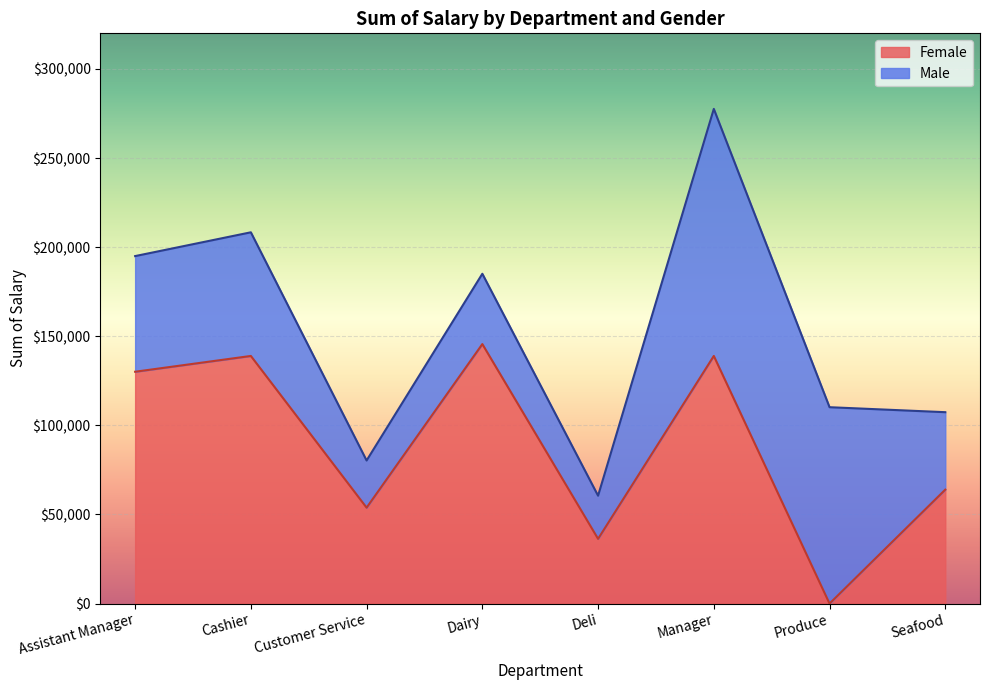

At which category does the data reach its first local valley?

Customer Service